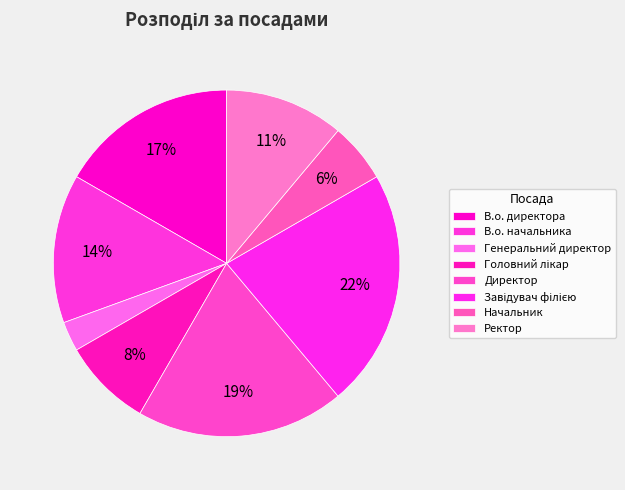

Count the number of slices in the pie.

8